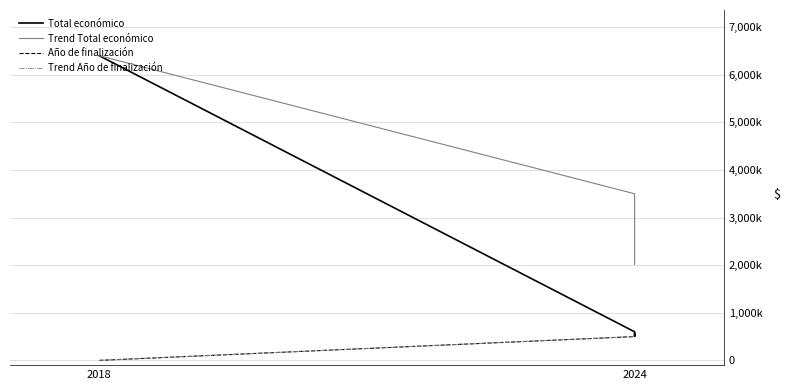

How many lines are shown in the chart?

4